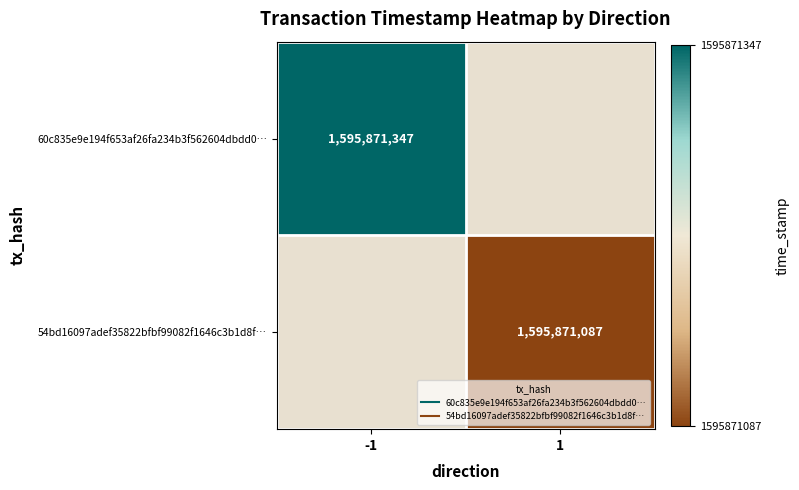

Which series changed the most between 0 and 1?

60c835e9e194f653af26fa234b3f562604dbdd0